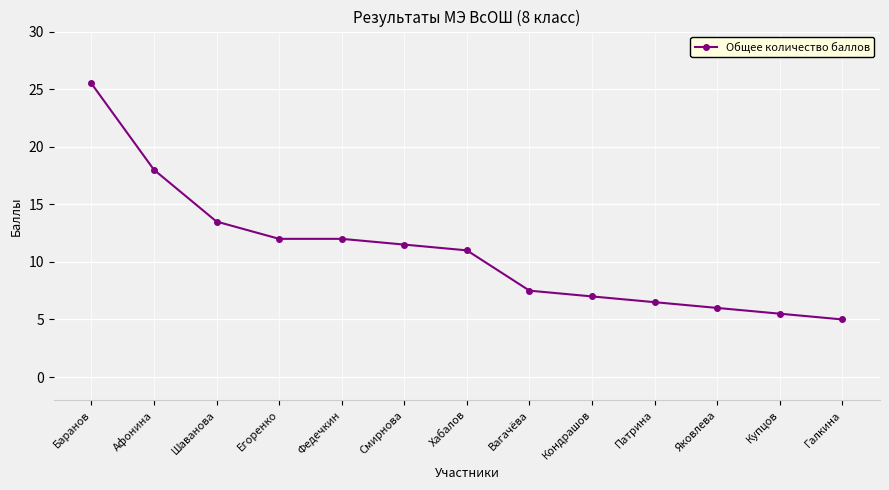

Which label corresponds to the largest value in the chart?

Баранов